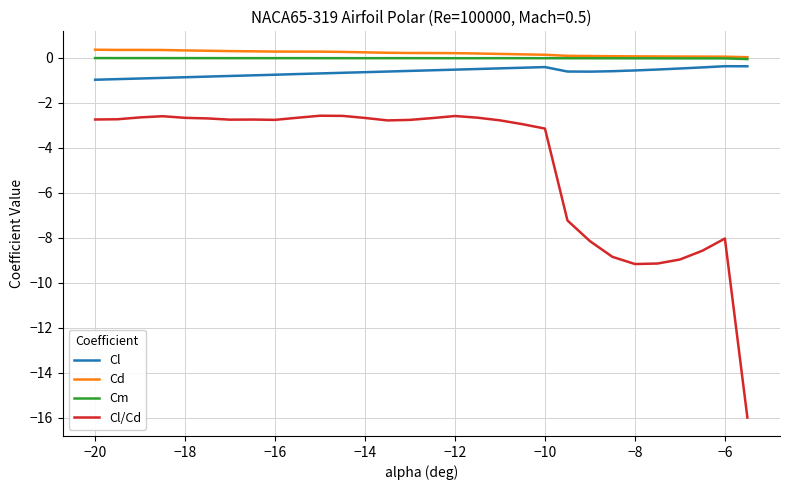

Which series has the largest range (max minus min)?

Cl/Cd